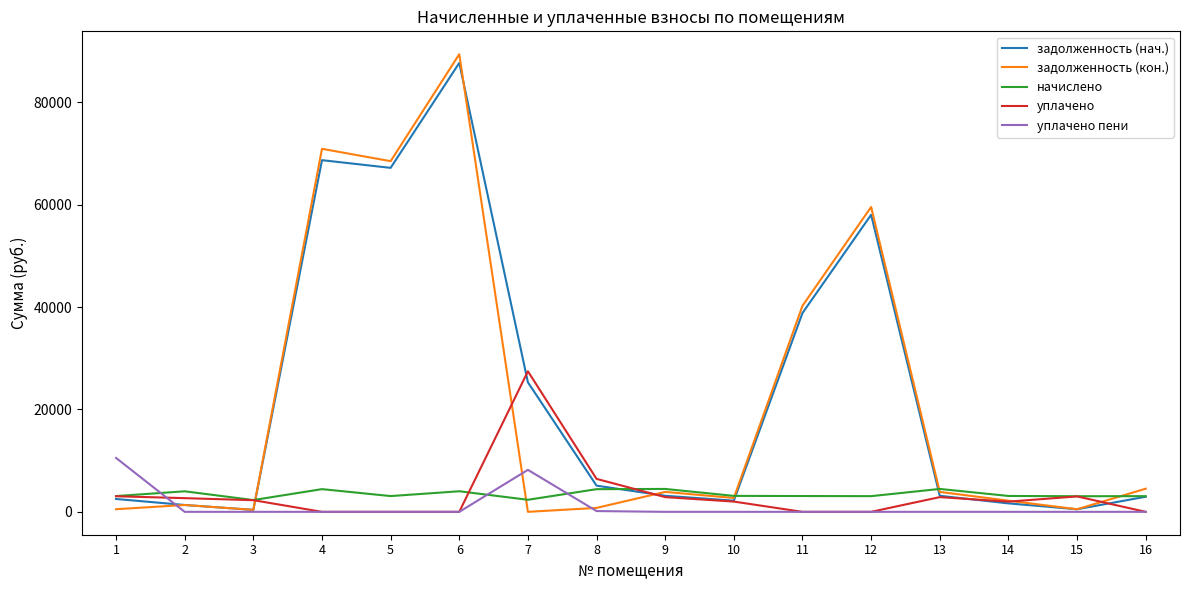

Which series ends up on top after the final intersection of уплачено пени and начислено?

начислено